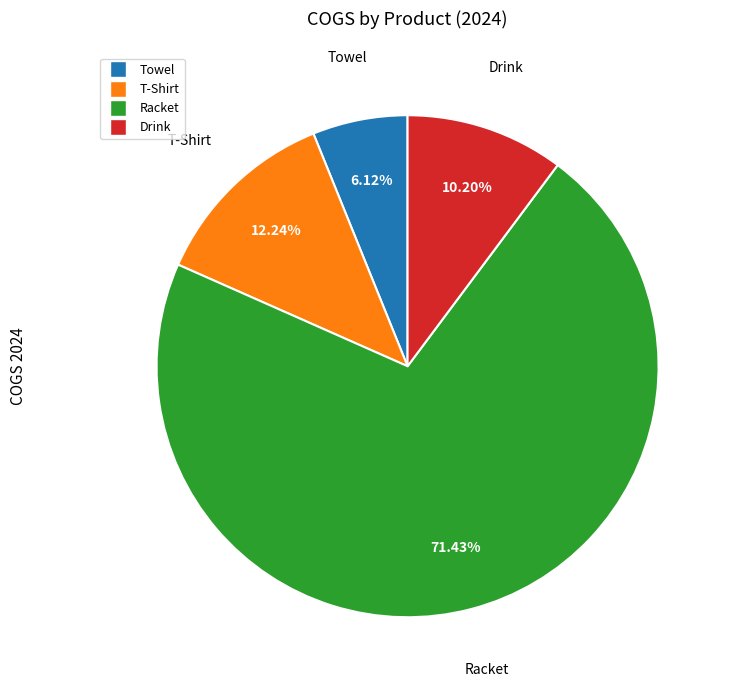

Between Drink and Towel, which is larger?

Drink